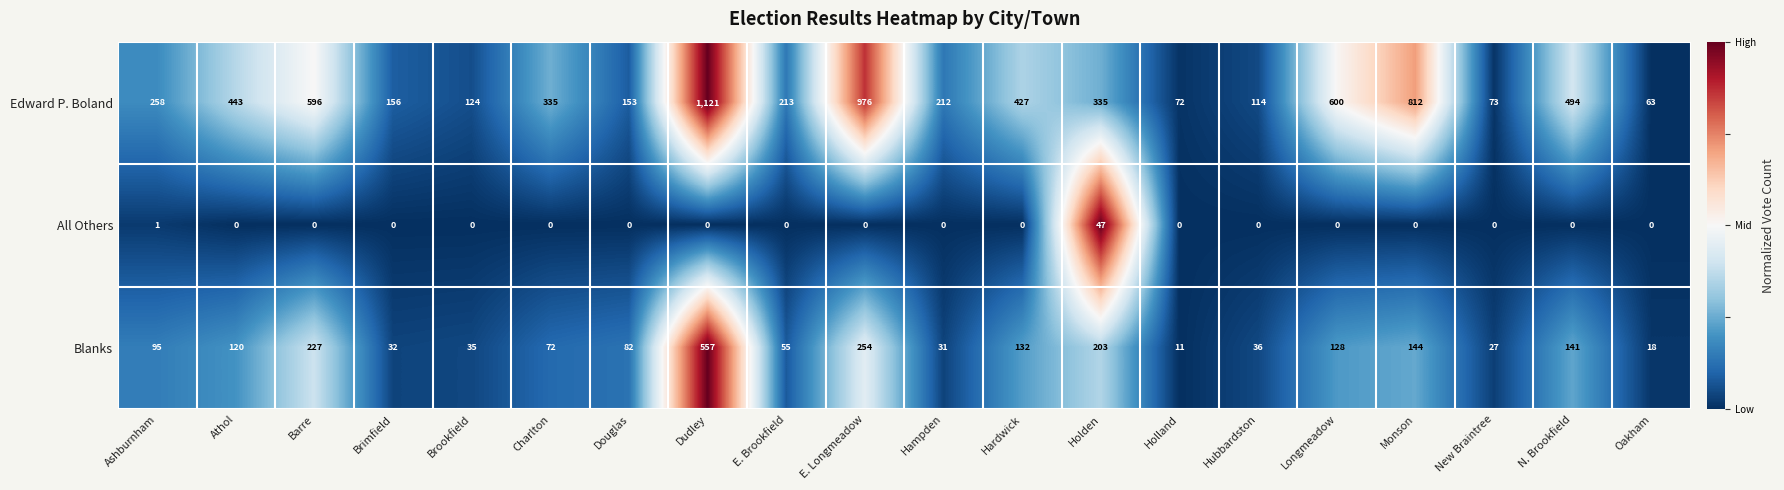

At Longmeadow, list the series in order from largest to smallest.

Edward P. Boland, Blanks, All Others